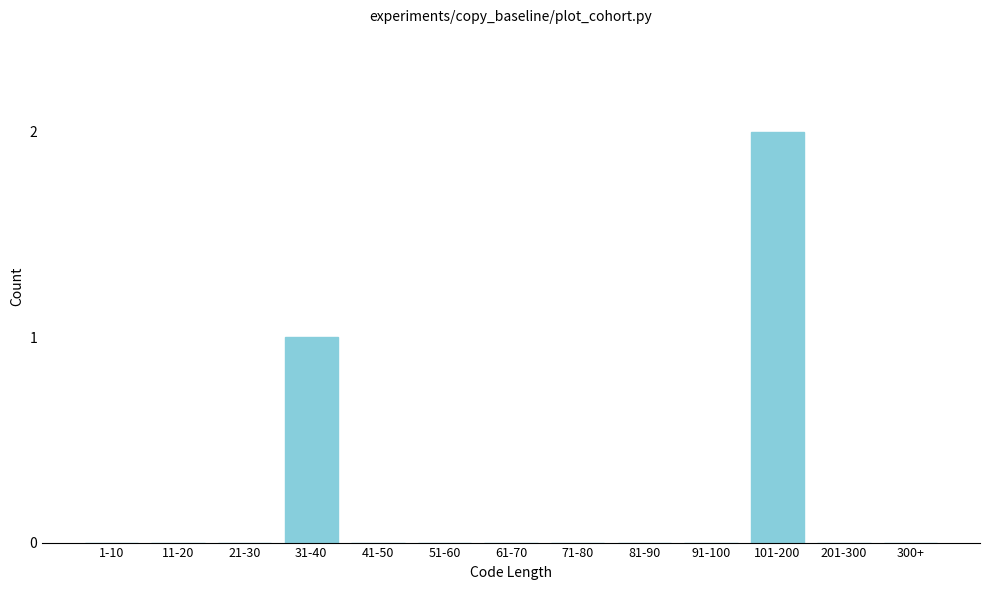

Reading right to left, extract all data points from this chart.

300+=0	201-300=0	101-200=2	91-100=0	81-90=0	71-80=0	61-70=0	51-60=0	41-50=0	31-40=1	21-30=0	11-20=0	1-10=0